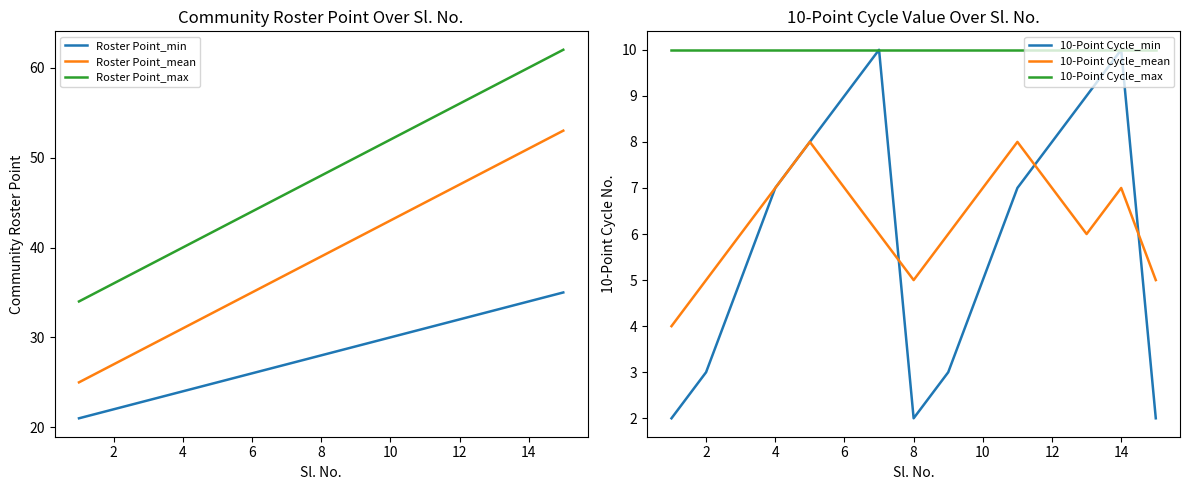

True or false: 10-Point Cycle_mean has a value of 9 at 8.

False